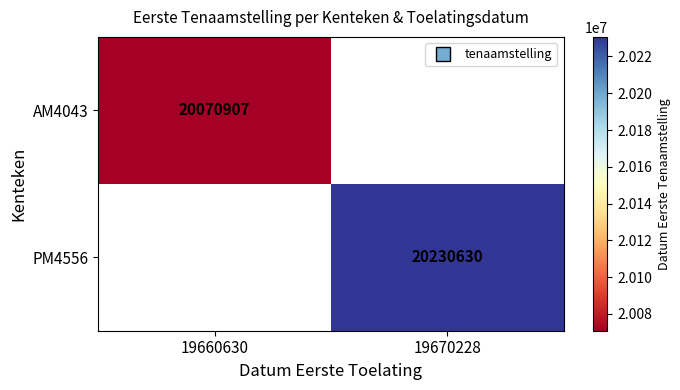

True or false: PM4556 has a value of 20230630 at 19670228.

True